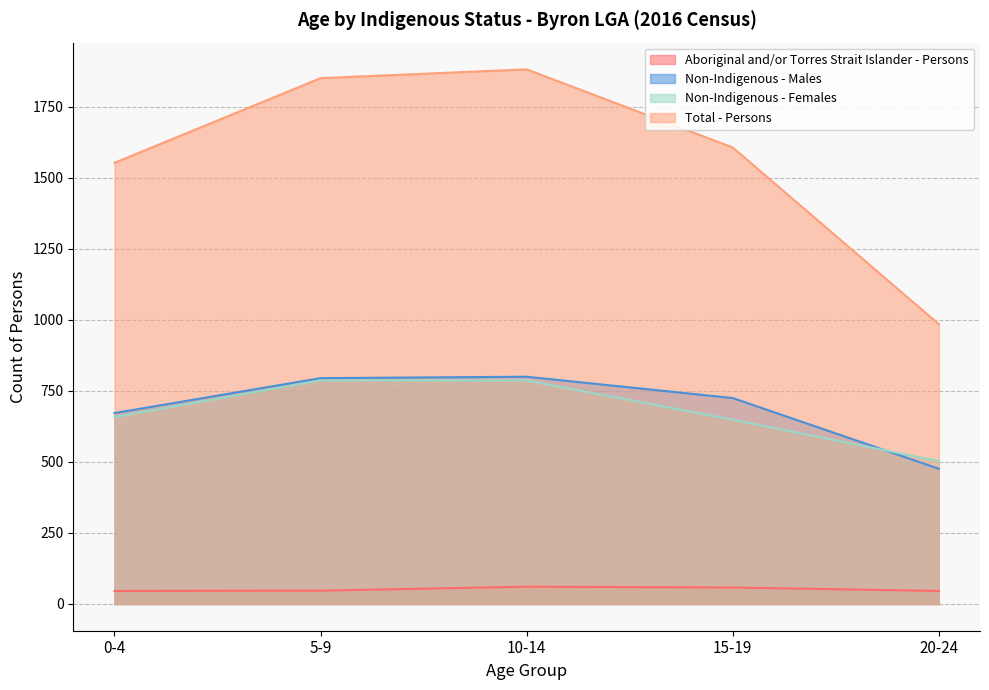

Which series has the largest total across all categories?

Total - Persons